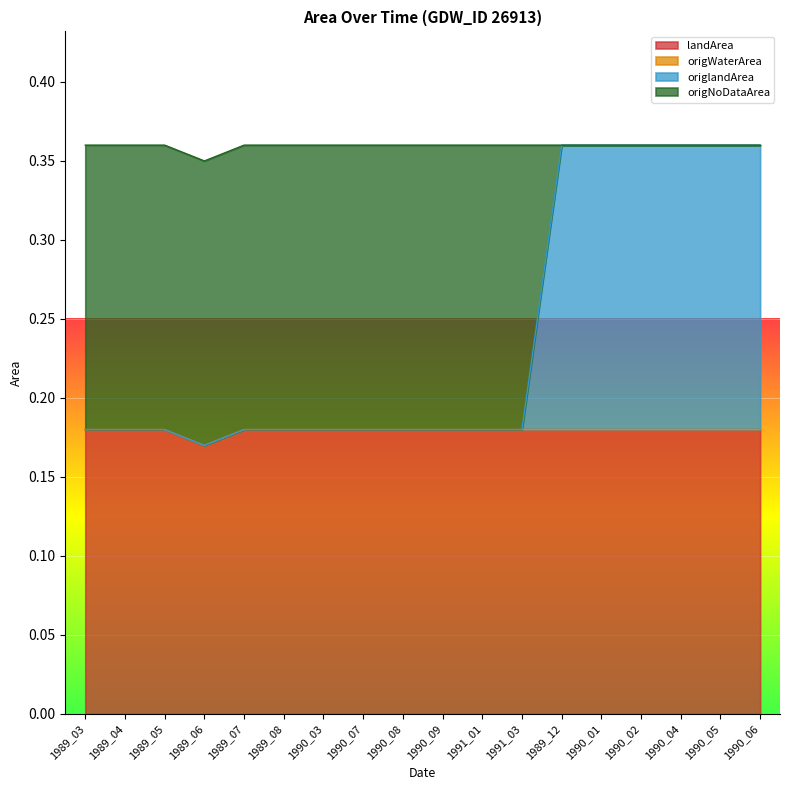

What value does the origlandArea series have at 1991_03?

0.2